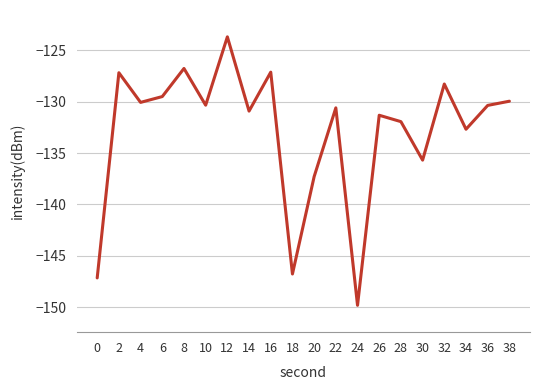

Which category has the lowest value across all series?

24